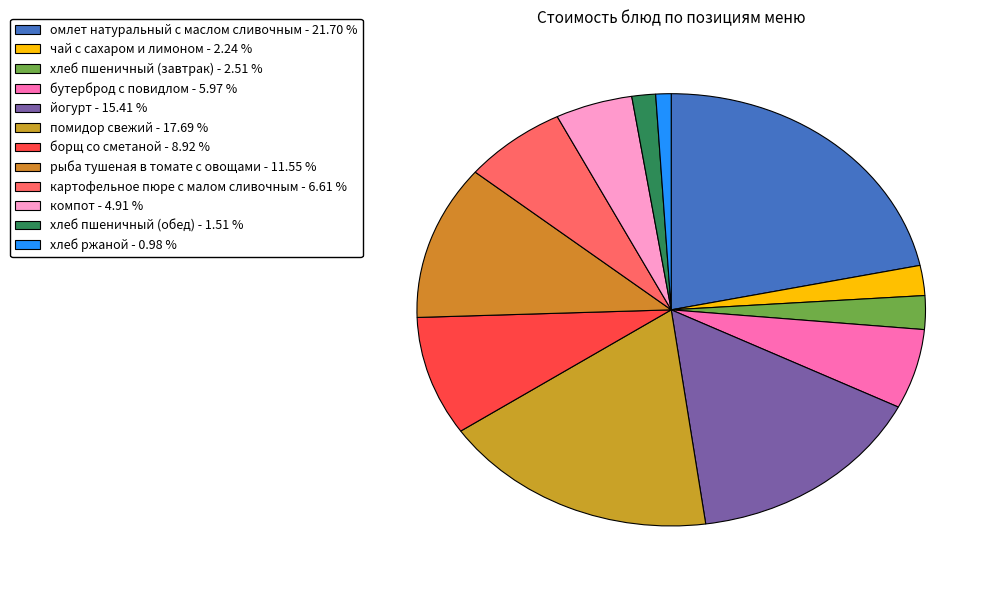

What is the smallest slice in the pie chart?

хлеб ржаной